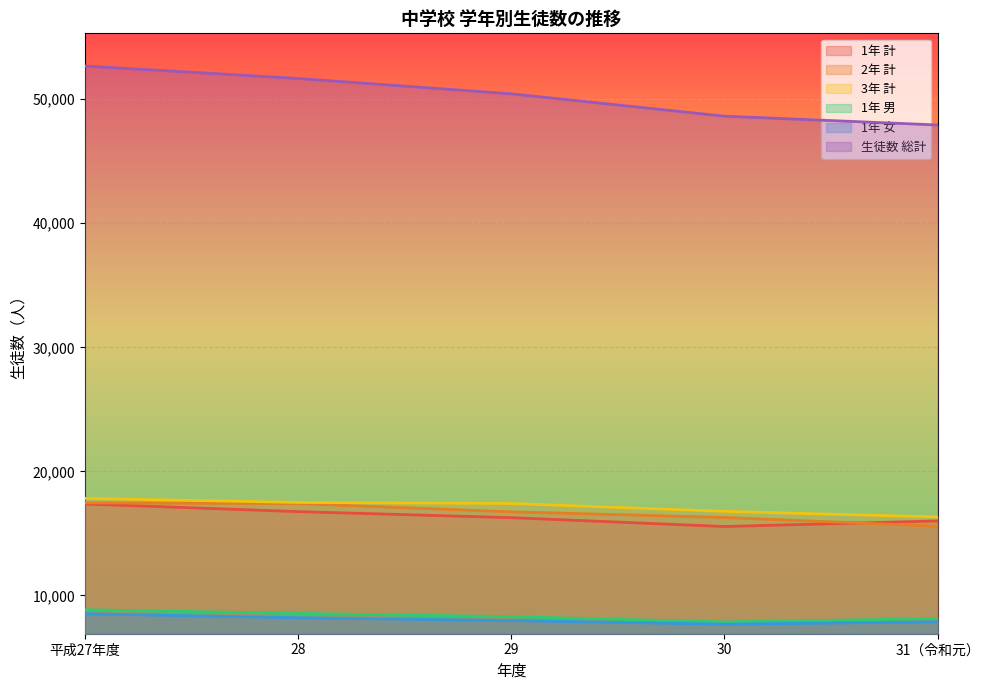

What is the sum of all 1年 女 values?

40270